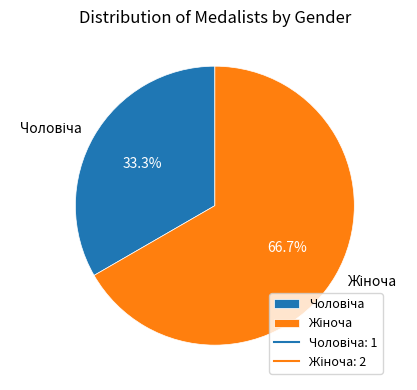

Is there a majority slice in this chart?

Yes